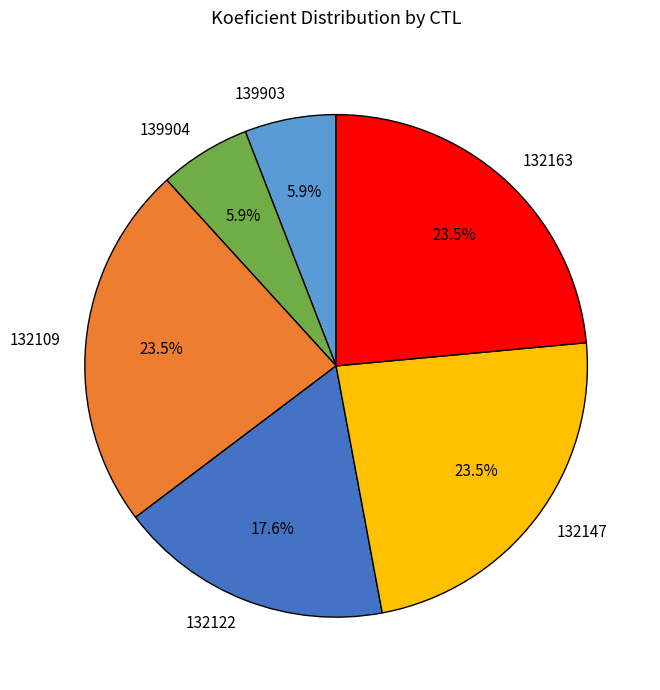

To the nearest percent, what is the difference between the largest and smallest slice percentages?

18%